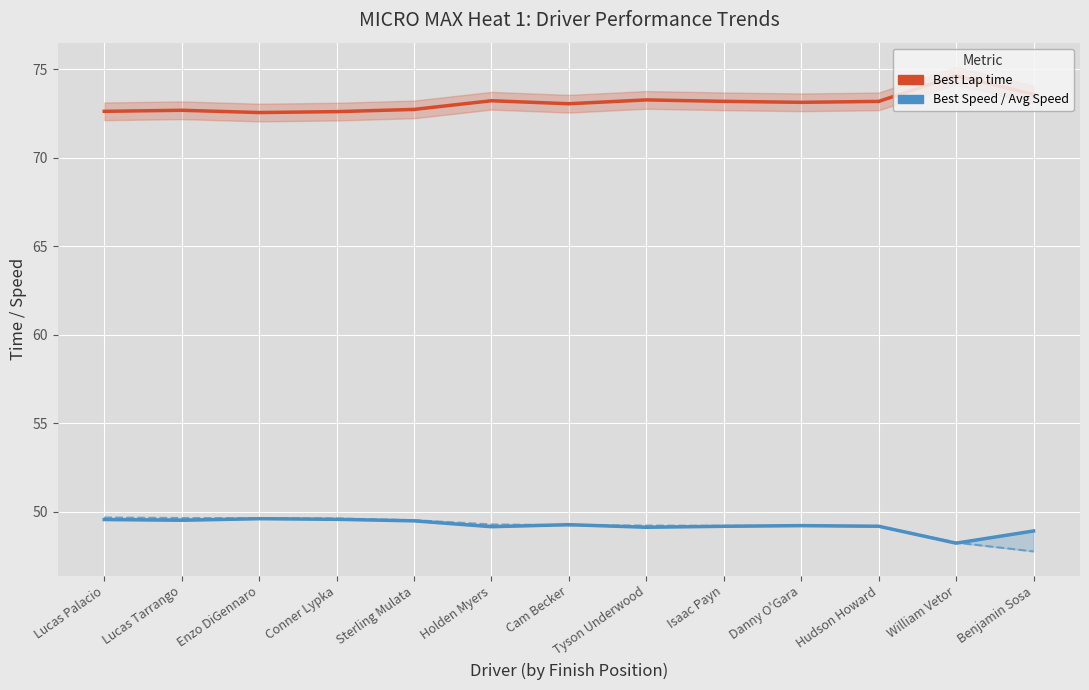

What is the label of the 11th point from the left?

Hudson Howard